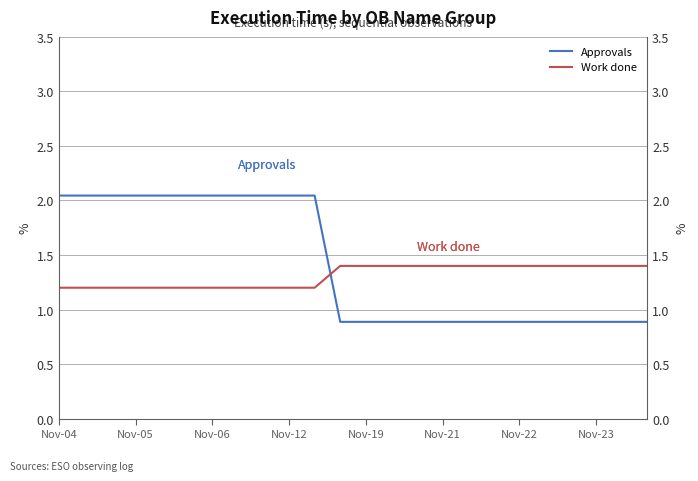

Which series has the widest spread of values?

Approvals